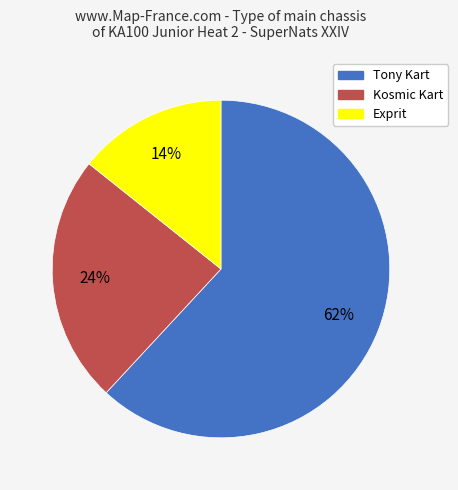

Which category has the smallest portion of the pie?

Exprit